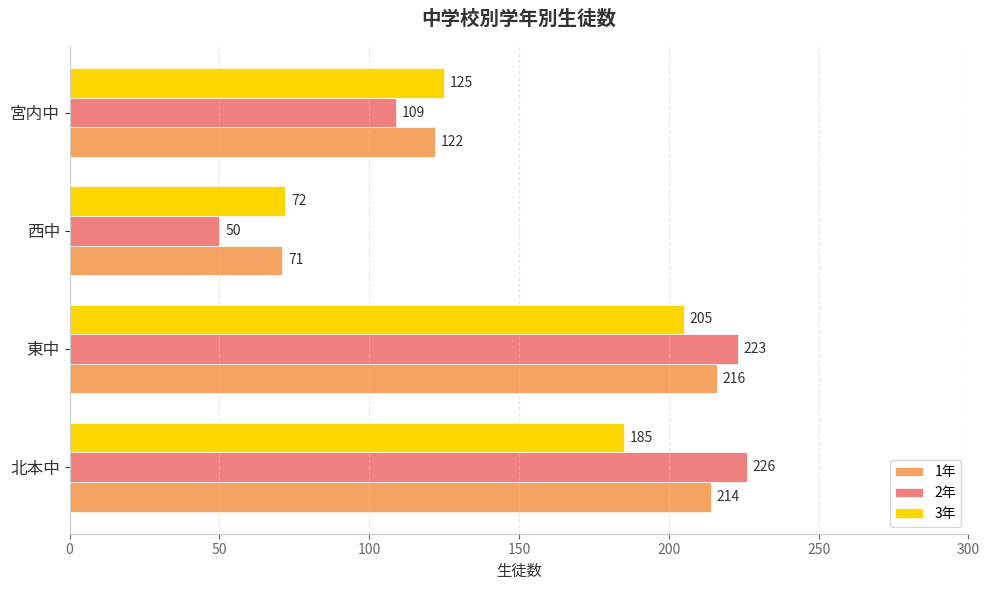

Which series has the largest total across all categories?

1年